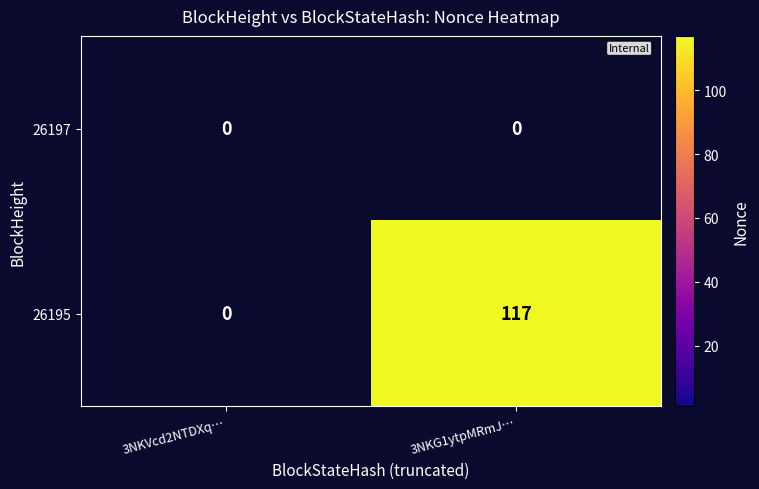

Between 3NKVcd2NTDXq… and 3NKG1ytpMRmJ…, which series saw the biggest shift?

26195